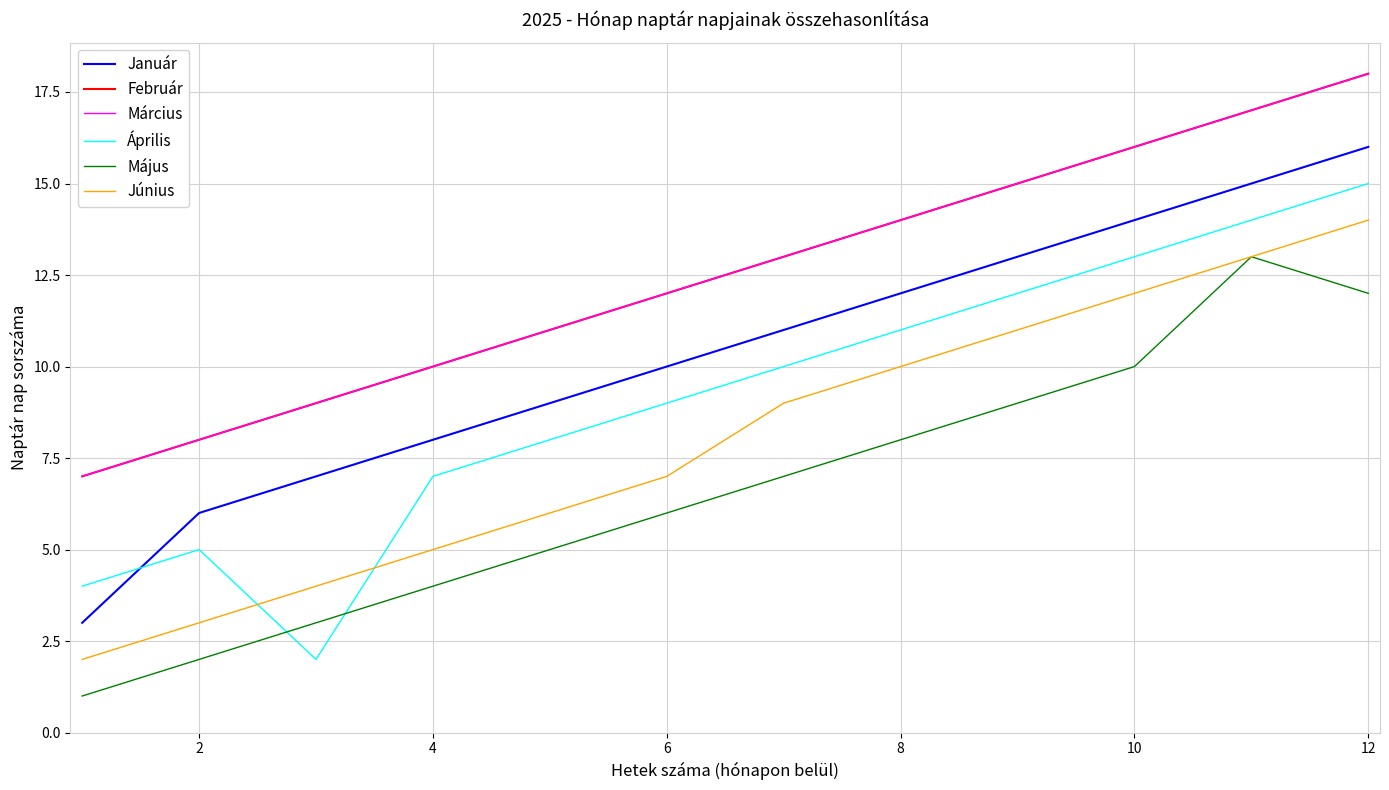

True or false: Március and Június intersect in this chart.

False